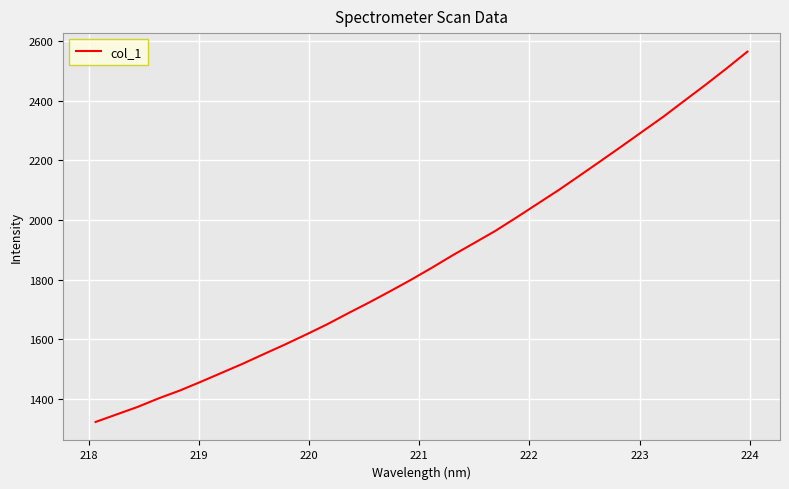

What is the greatest value displayed?

2564.7